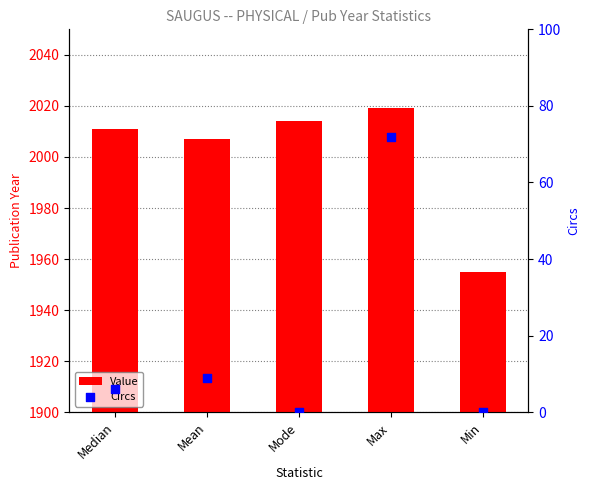

Which series has the largest total across all categories?

Value